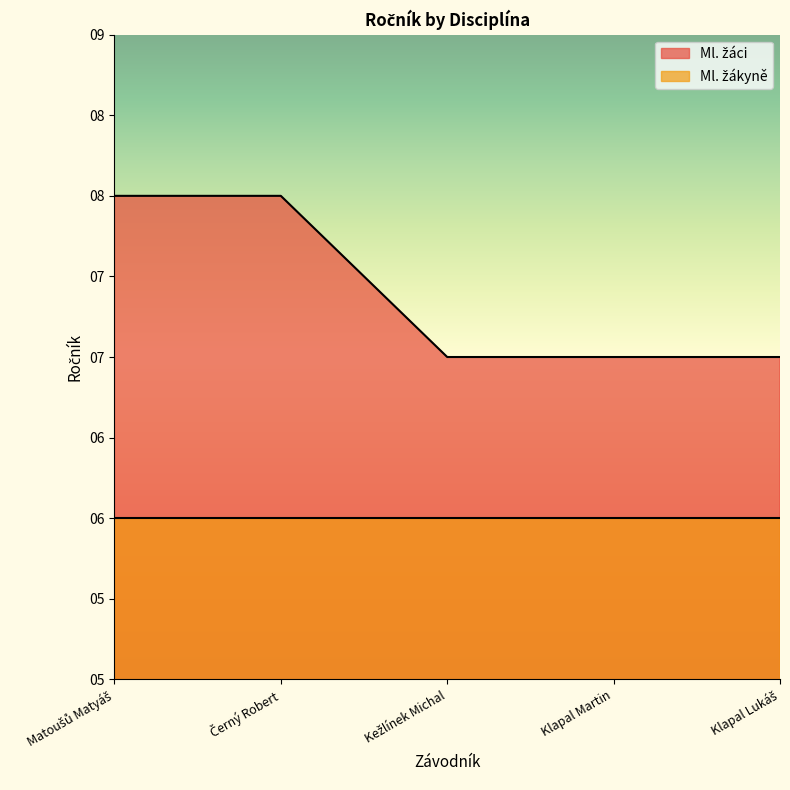

Which label corresponds to the largest value in the chart?

Matoušů Matyáš